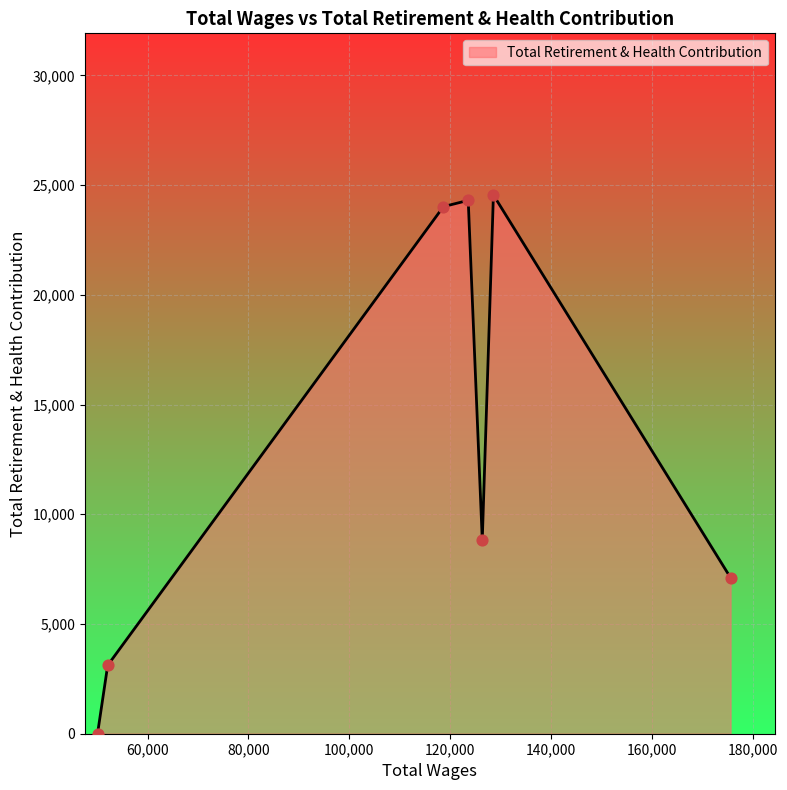

What is the greatest value displayed?

24552